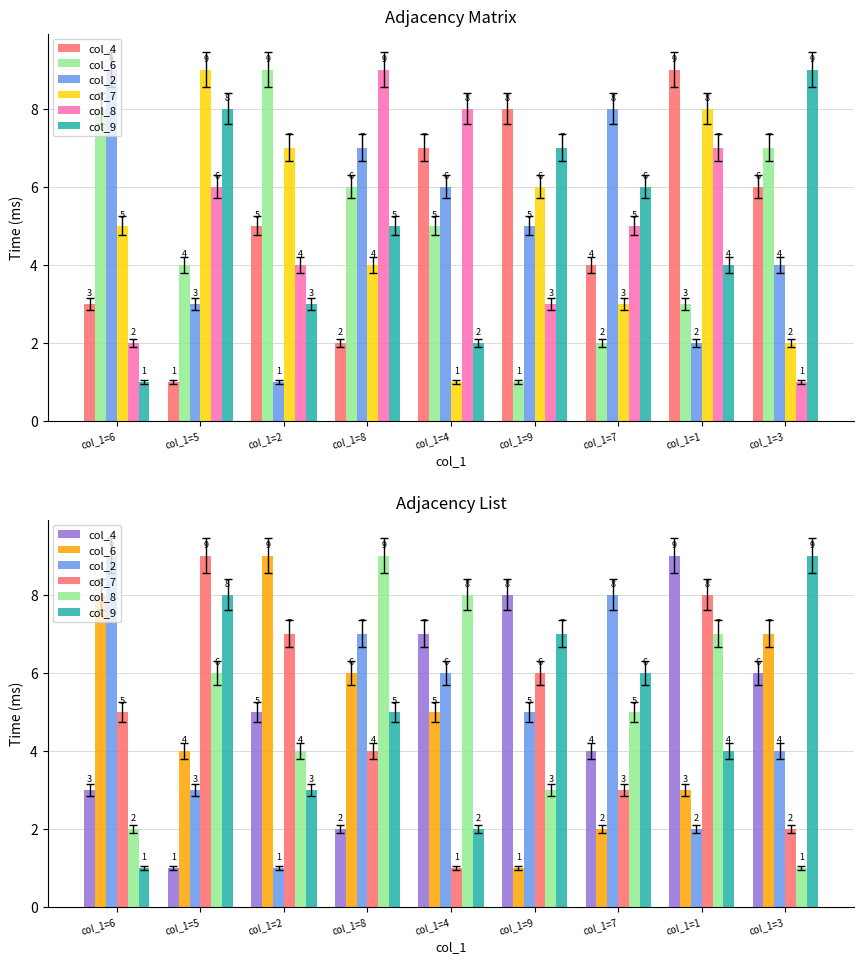

At which label does col_2 first exceed 5?

col_1=6